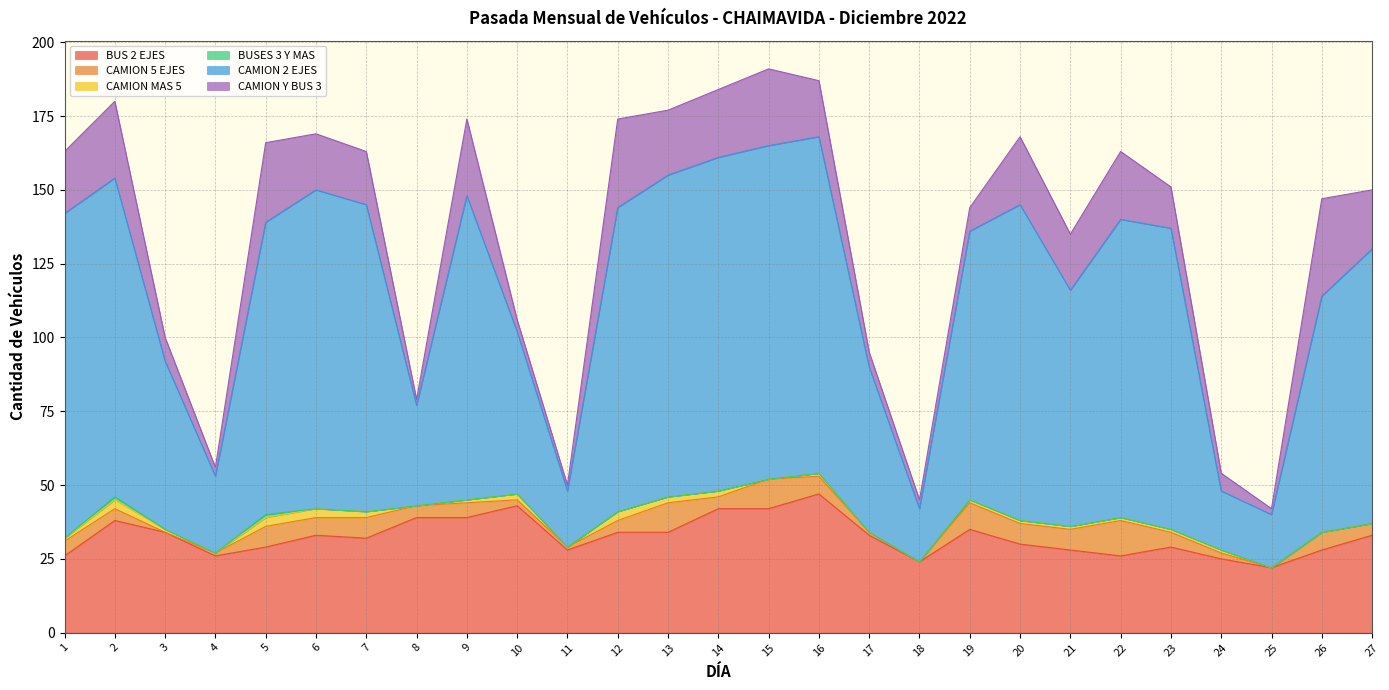

Does the chart have visible grid lines?

Yes